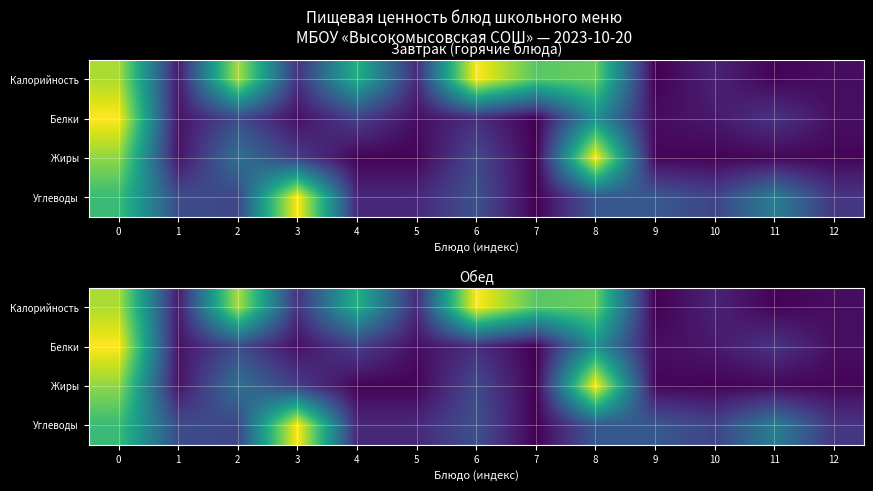

Which series changed the most between 8 and 11?

Жиры